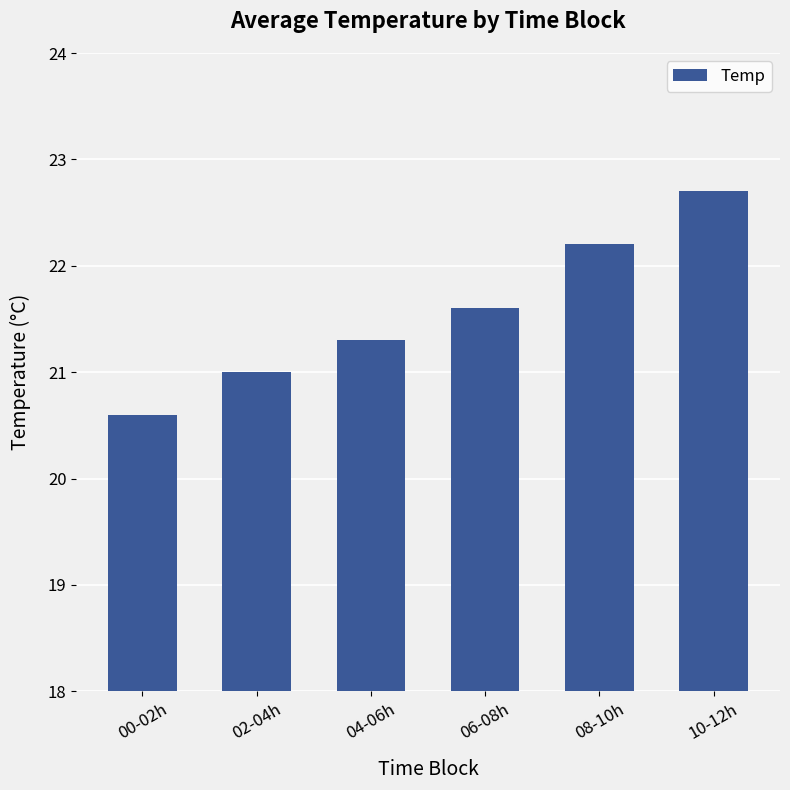

Reading left to right, list all the values displayed in this chart.

00-02h=20.6	02-04h=21.0	04-06h=21.3	06-08h=21.6	08-10h=22.2	10-12h=22.7